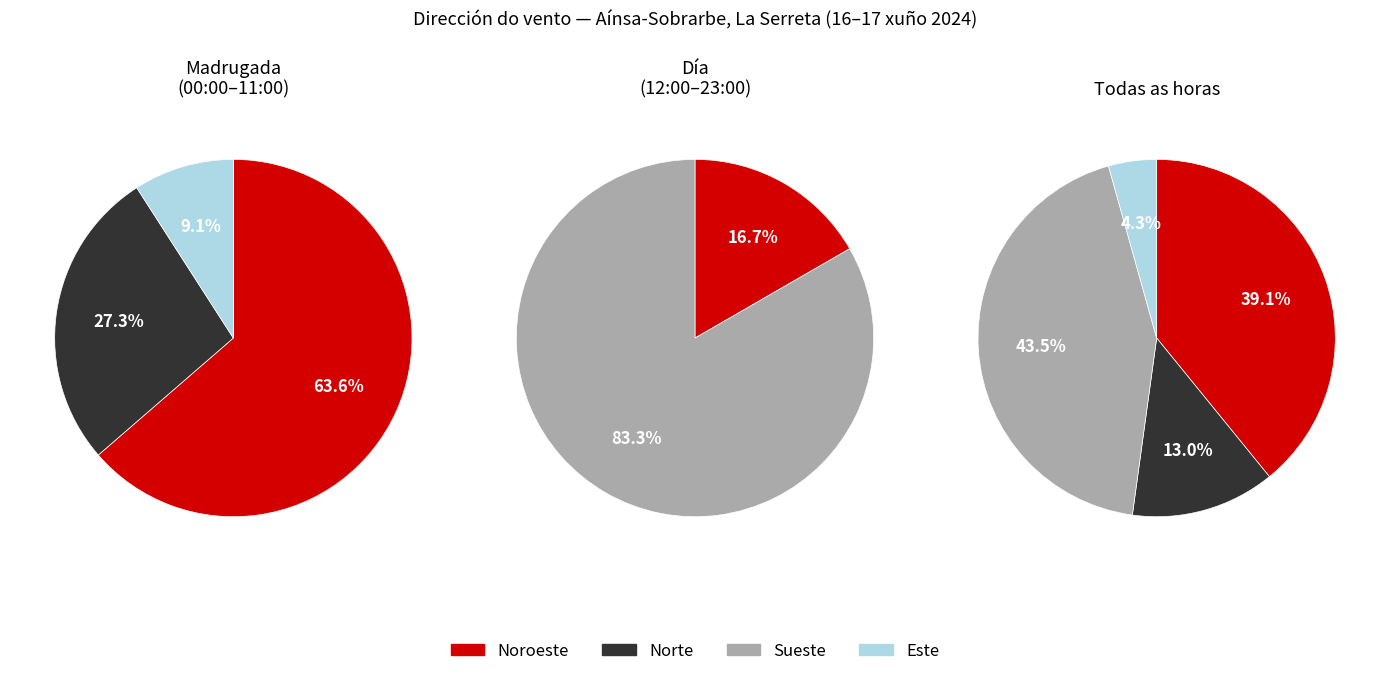

Approximately how many times larger is the value at Noroeste compared to Sueste?

0.9